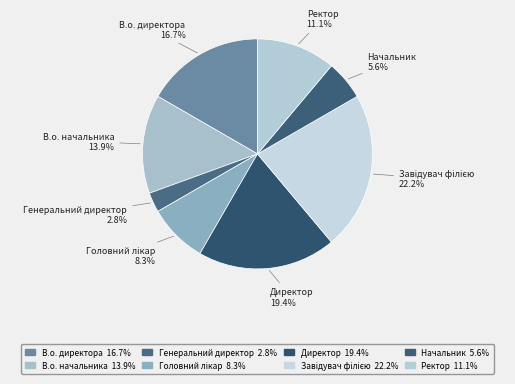

Do Завідувач філією and В.о. директора together represent more than half of the pie?

No